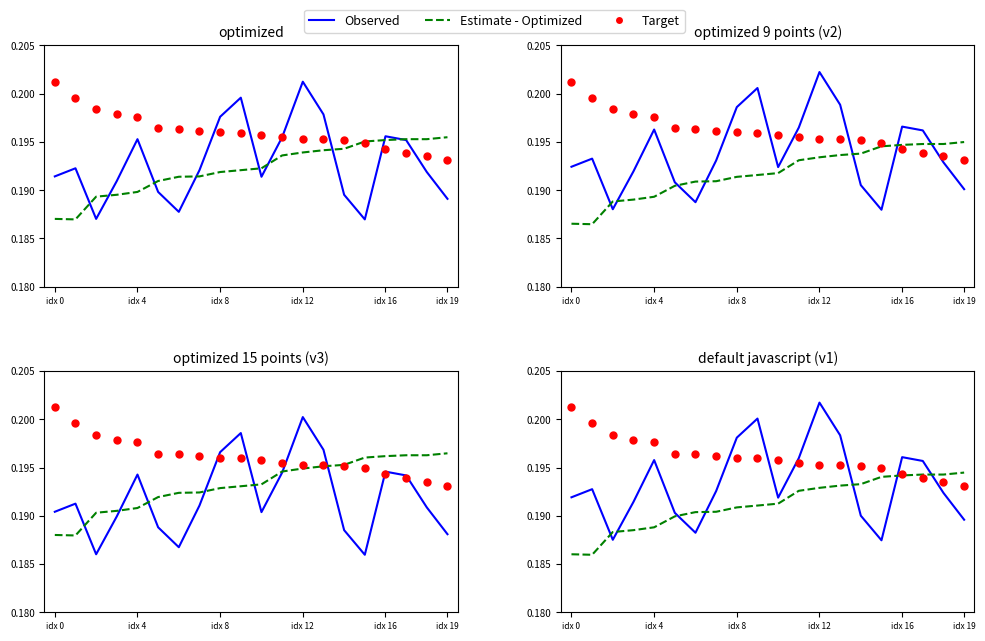

Which series has the widest spread of Y values?

Observed